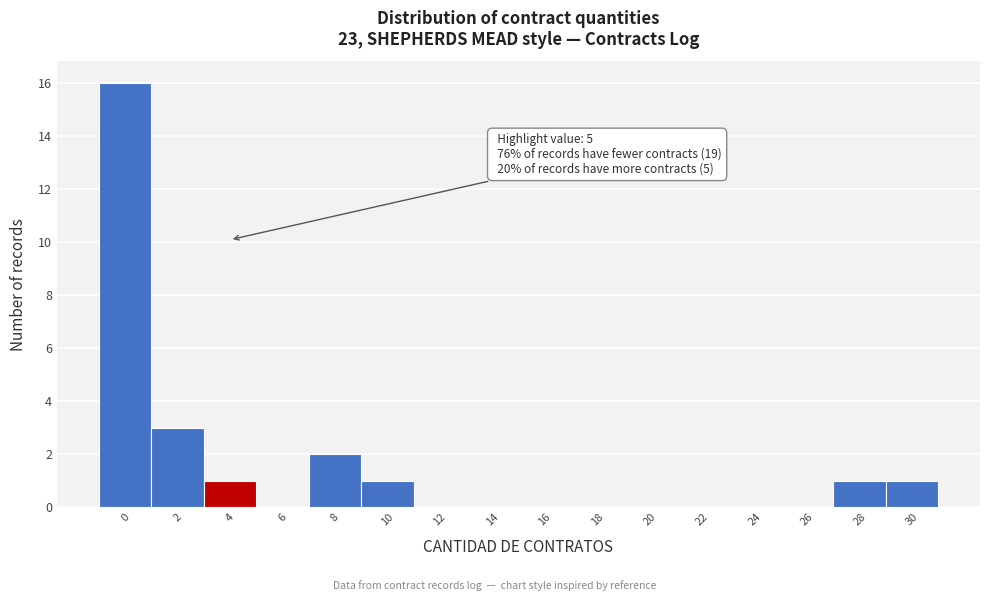

Reading left to right, what are all the values shown in this chart?

0=16	2=3	4=1	6=0	8=2	10=1	12=0	14=0	16=0	18=0	20=0	22=0	24=0	26=0	28=1	30=1